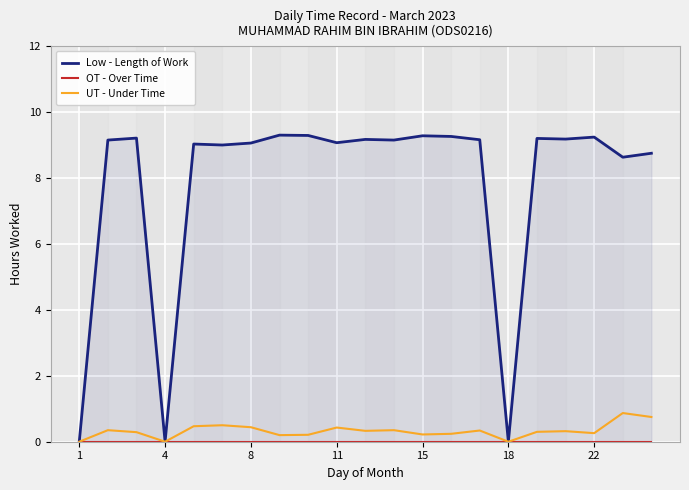

How many lines are shown in the chart?

3